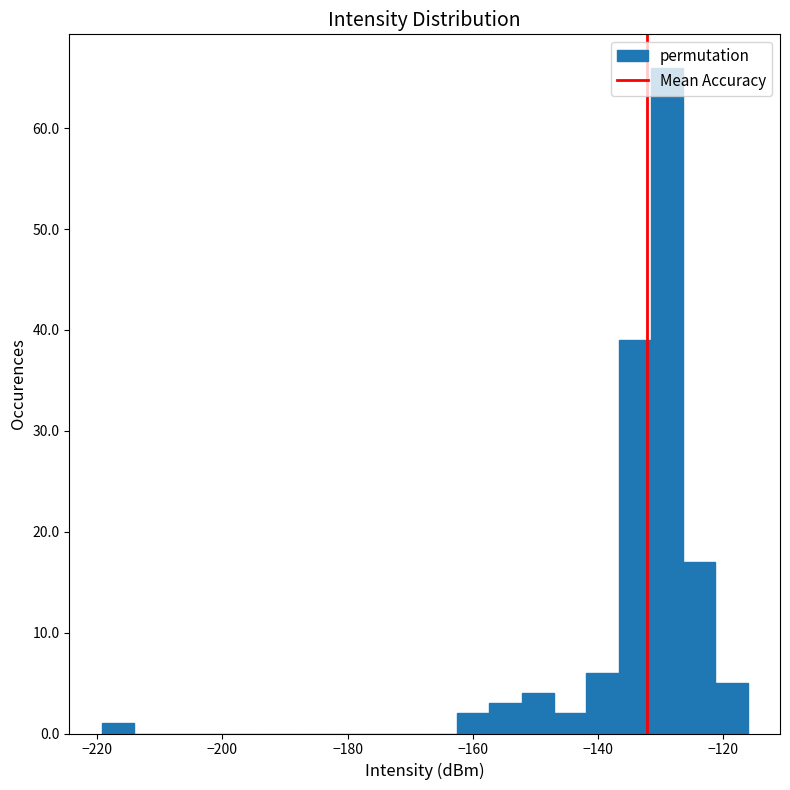

Around what value on the x-axis is the tallest bar? Give the approximate position of its centre, as read against the axis.

-128